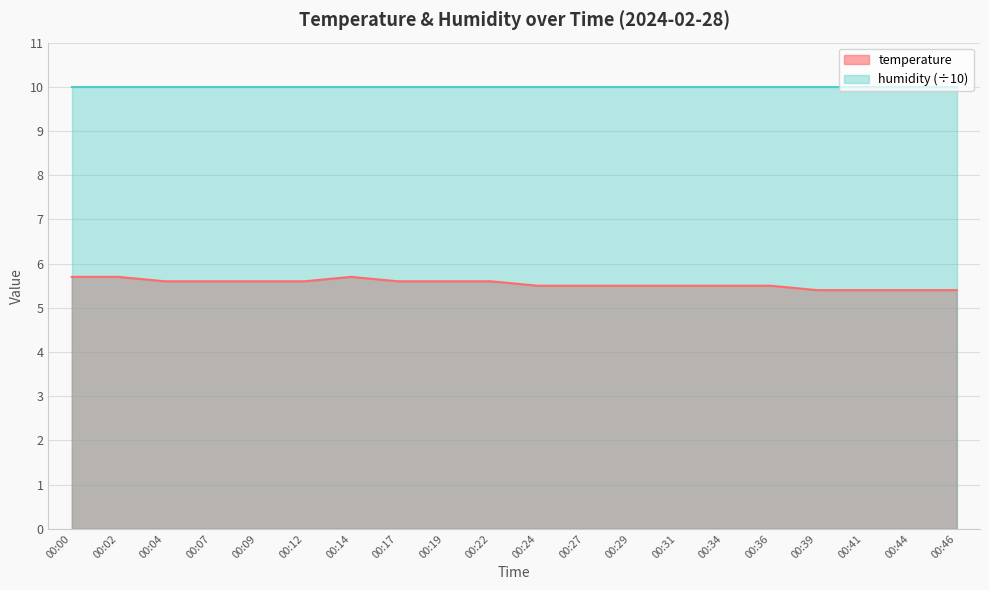

Does the chart display data point markers on the line(s)?

No